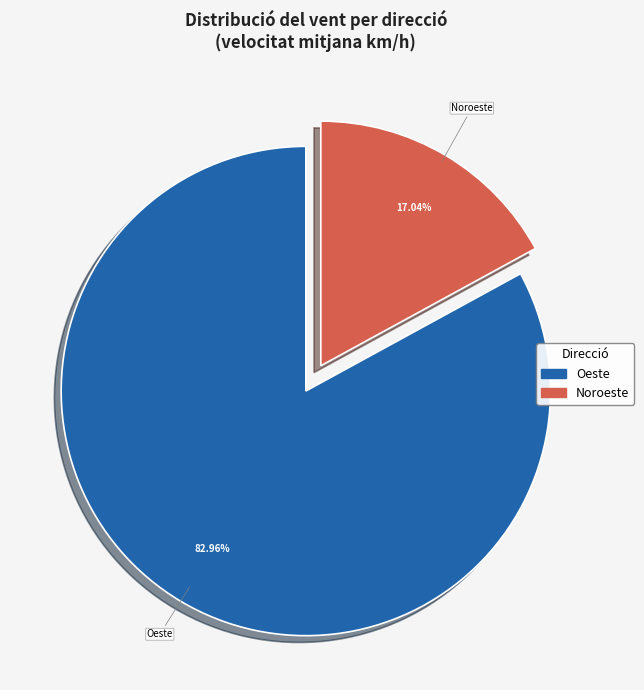

Is there a majority slice in this chart?

Yes